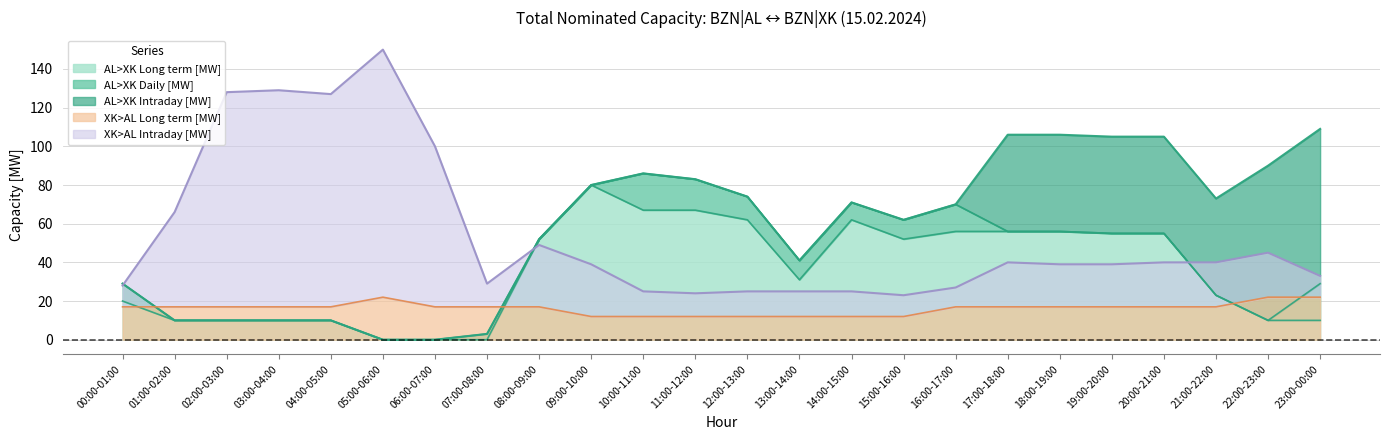

The XK>AL Long term [MW] series shows 25 at 19:00-20:00. True or false?

False